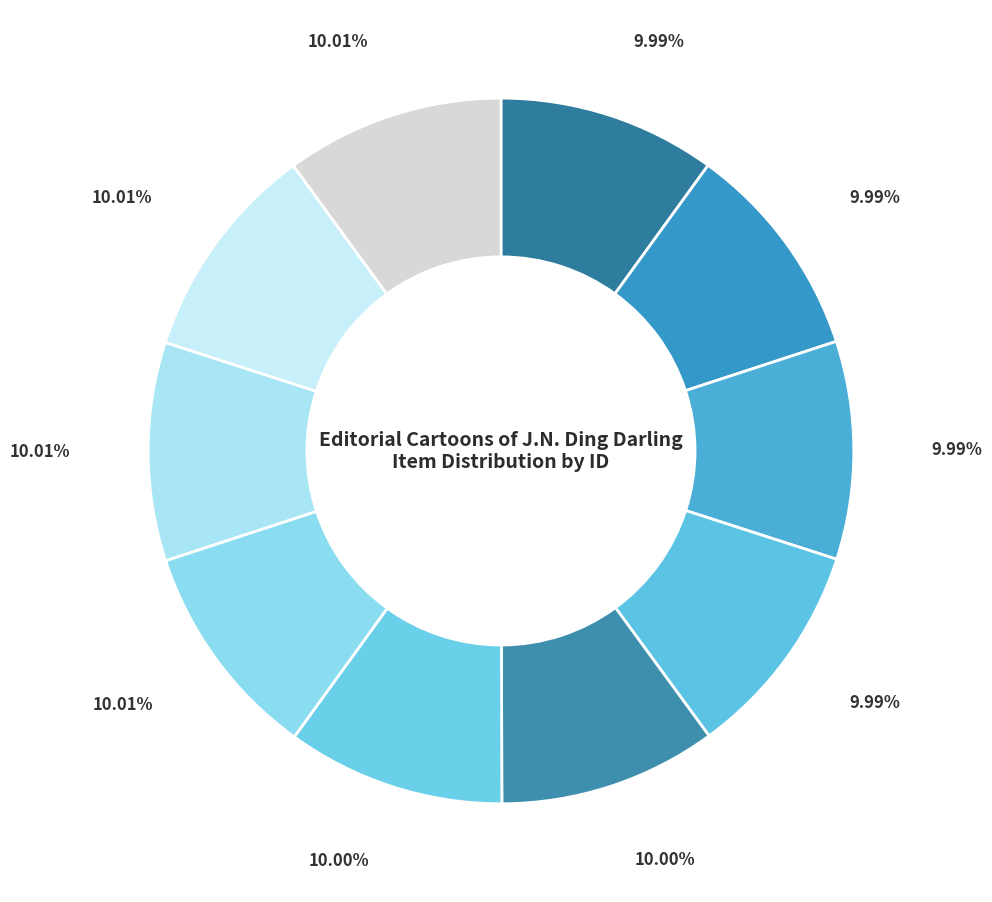

How many segments does this pie chart have?

10